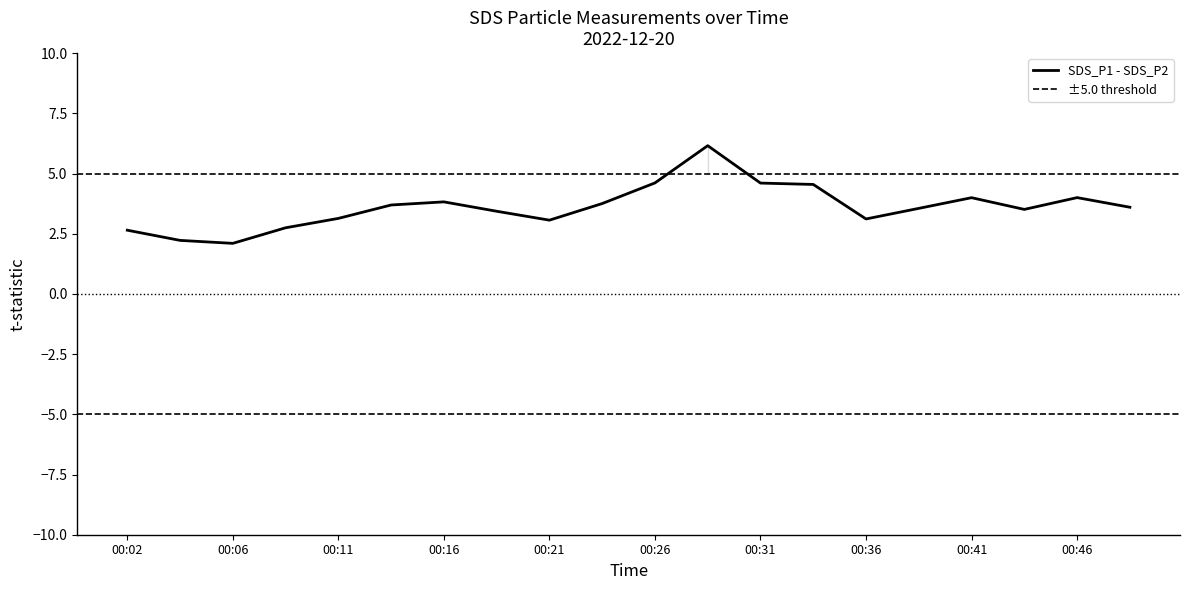

Where is the first local minimum for SDS_P2?

00:06